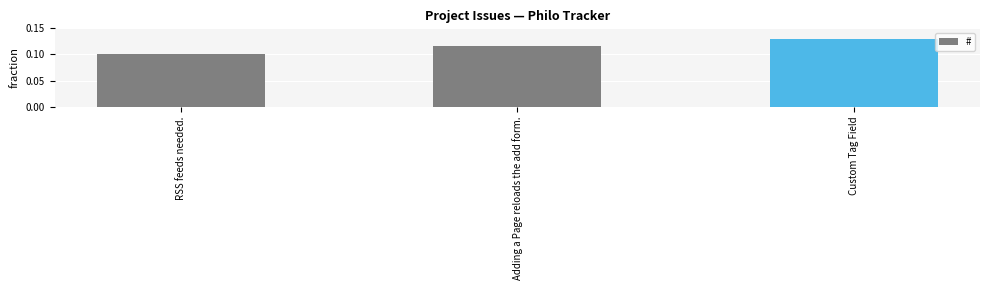

Is it true that the value at Custom Tag Field is 0.0?

False